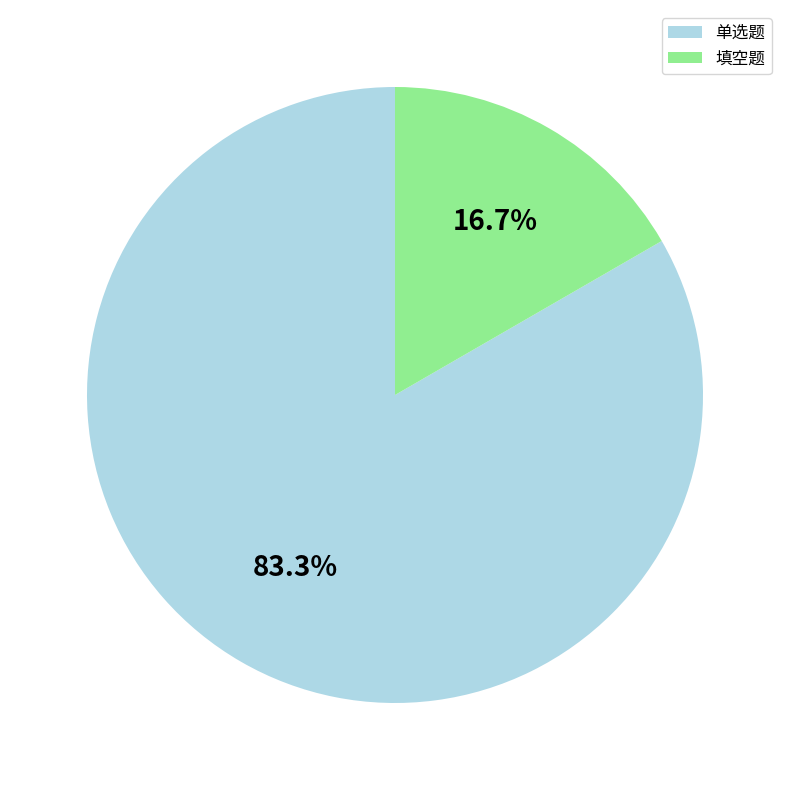

Which slice represents more than half of the pie?

单选题